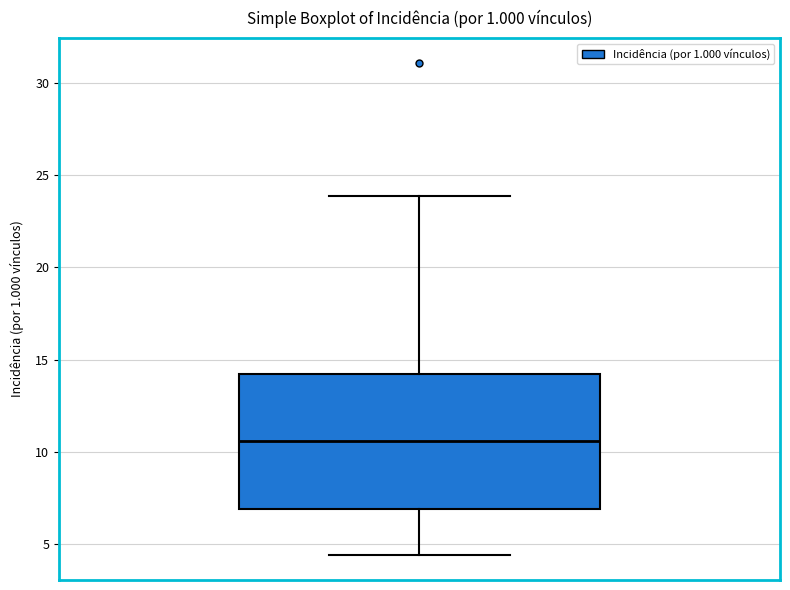

Transcribe this box plot: give where the median line is, the range the box spans, and where the two whiskers end, as read against the y-axis. The values are not printed on the chart, so give them approximately, as read against the axis.

median 10.5, box 7.0 to 14.0, whiskers 4.5 to 24.0